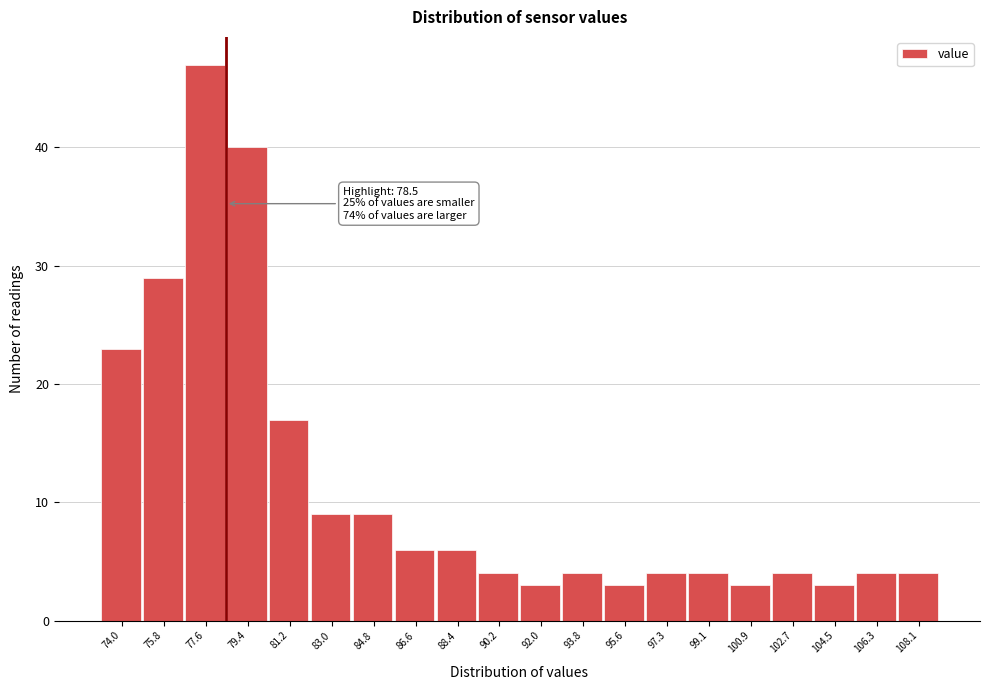

Over which range of the x-axis is the bar tallest?

76.8 to 78.6